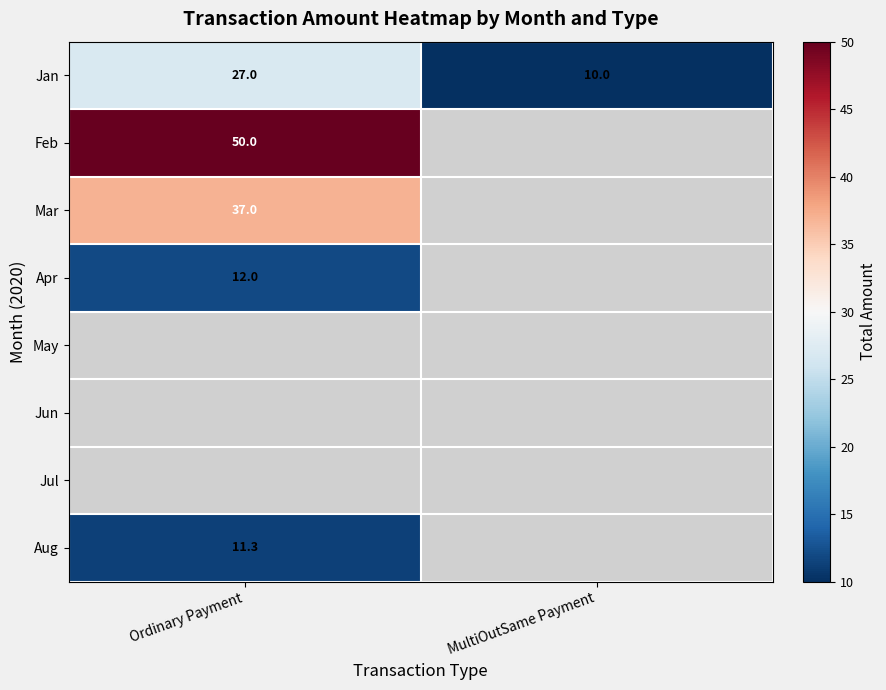

The Feb series shows 50.0 at Ordinary Payment. True or false?

True